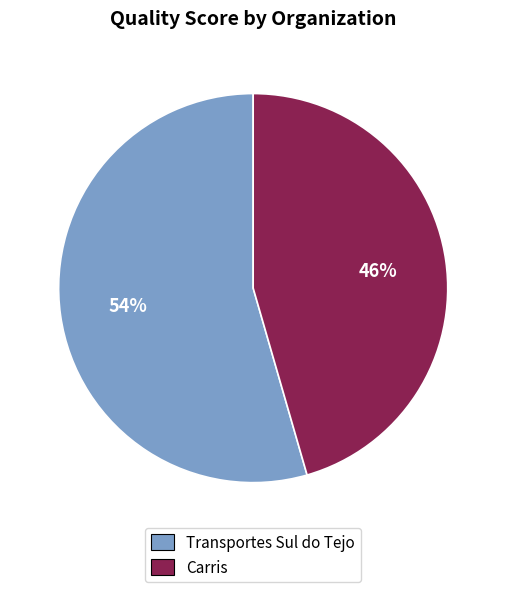

Is there a majority slice in this chart?

Yes